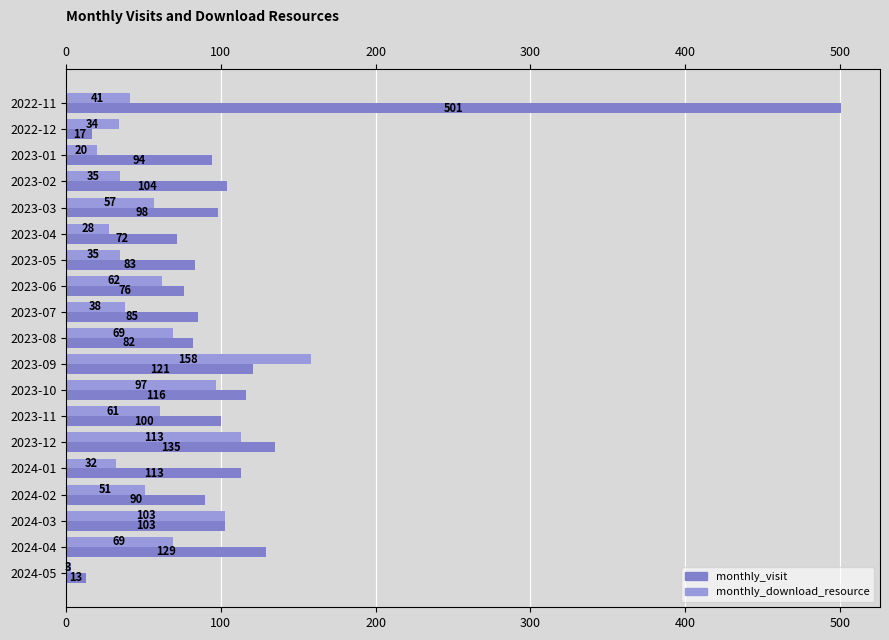

How many values in the monthly_visit series are below 98?

9